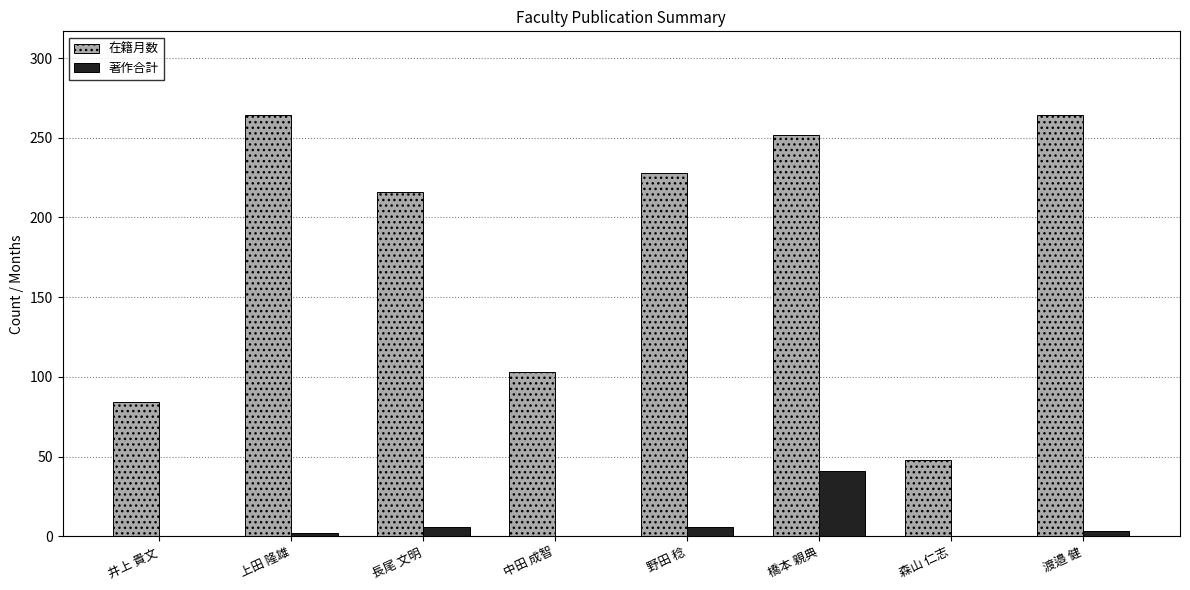

Between 井上 貴文 and 上田 隆雄, which series saw the biggest shift?

在籍月数